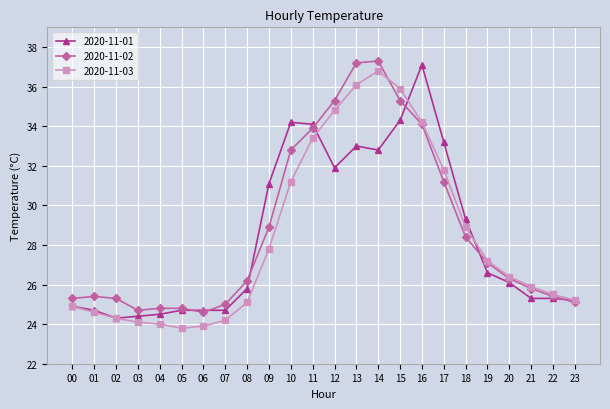

At which label is 2020-11-01 closest to 30?

18